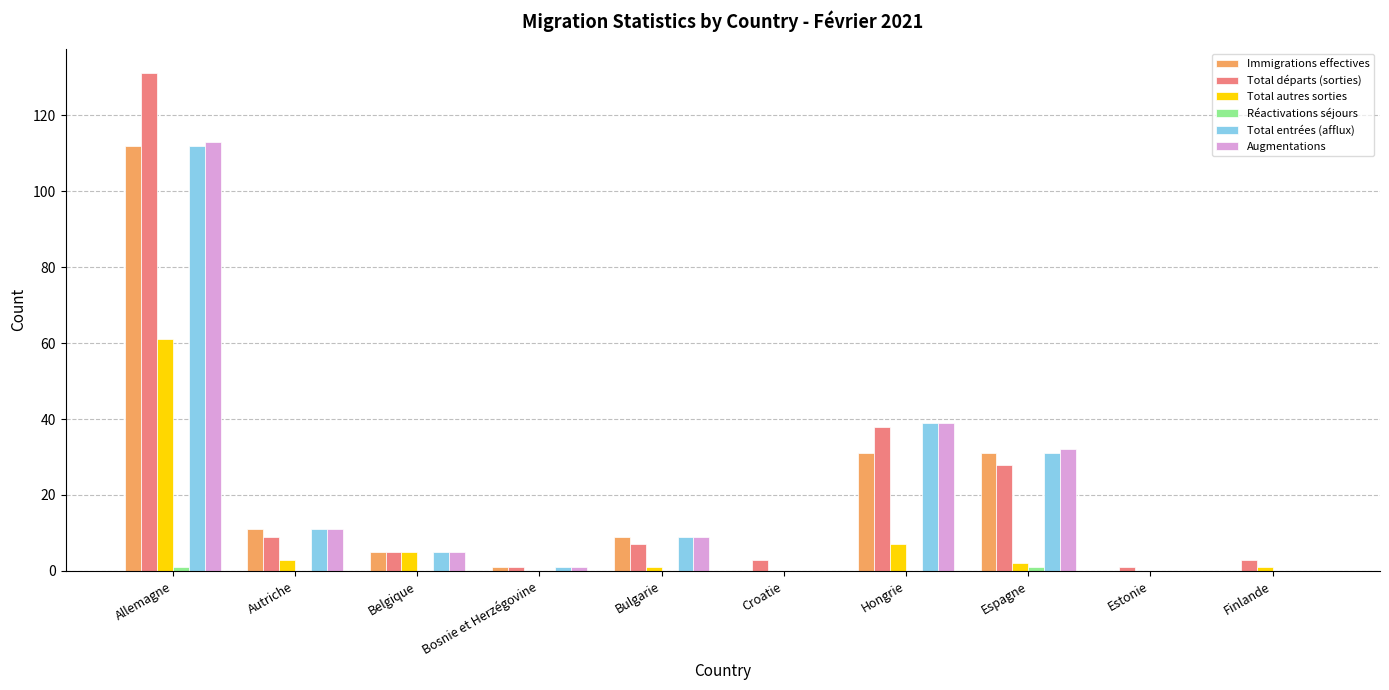

At which label is Total départs (sorties) closest to 66?

Hongrie